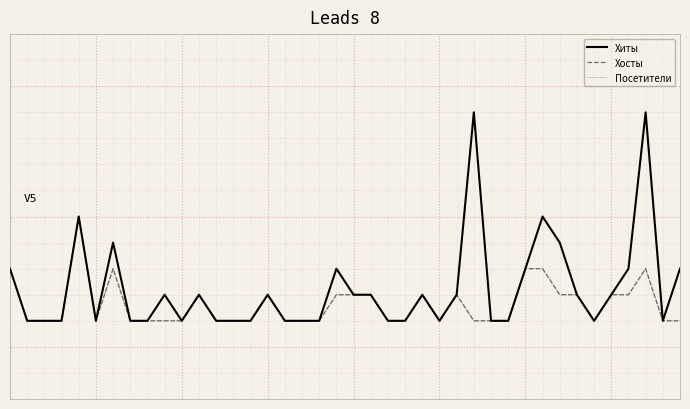

At how many categories does at least one series exceed 5?

2